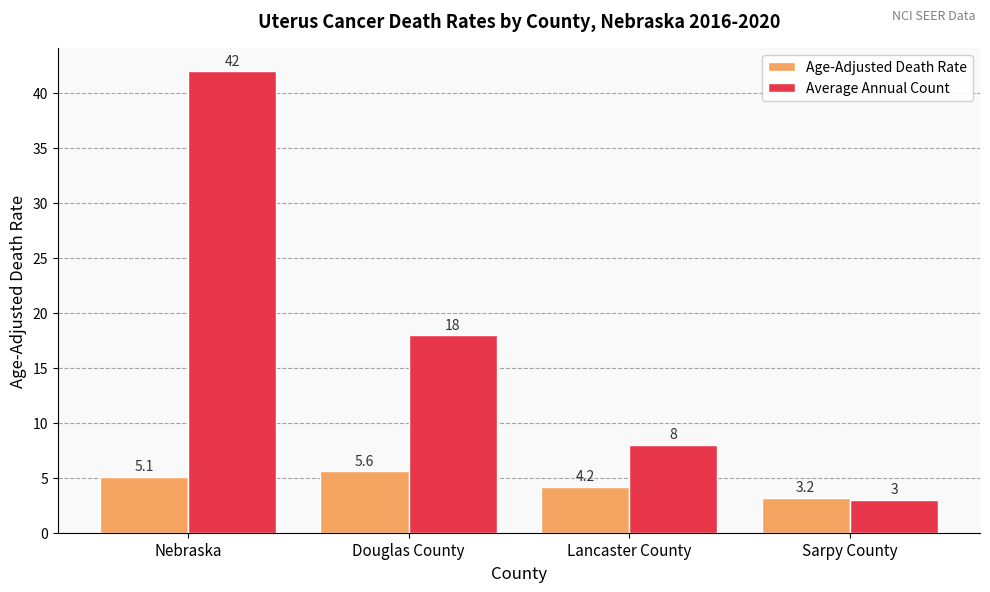

Which series has the widest spread of values?

Average Annual Count